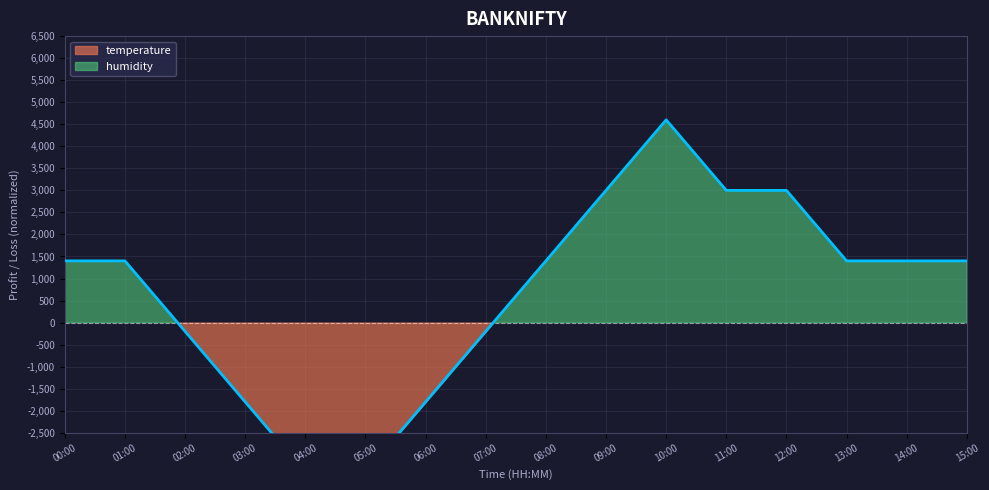

Rank the categories by value from lowest to highest.

04:00, 05:00, 03:00, 06:00, 02:00, 07:00, 00:00, 01:00, 08:00, 13:00, 14:00, 15:00, 09:00, 11:00, 12:00, 10:00